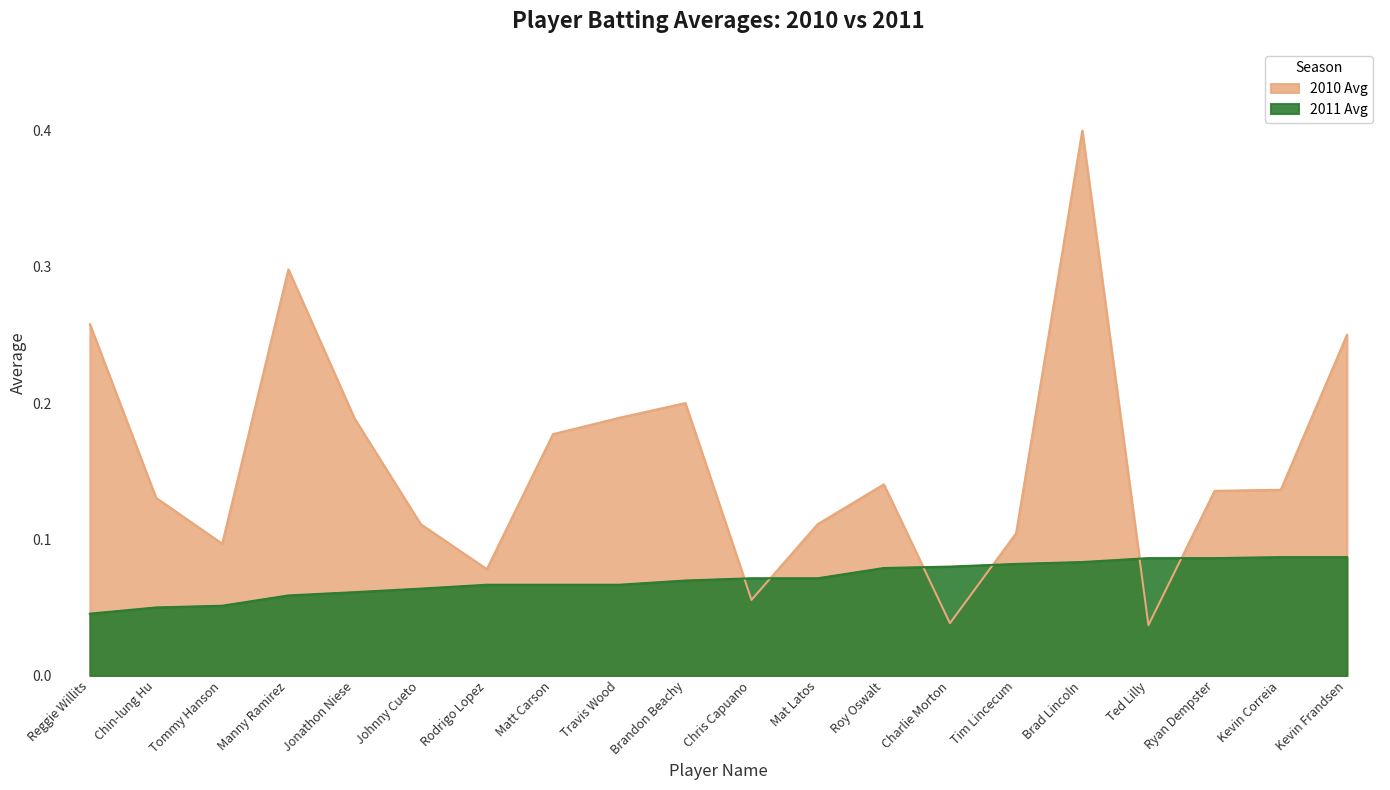

Is the value of 2011 Avg at Tim Lincecum greater than the value of 2010 Avg at Mat Latos?

No